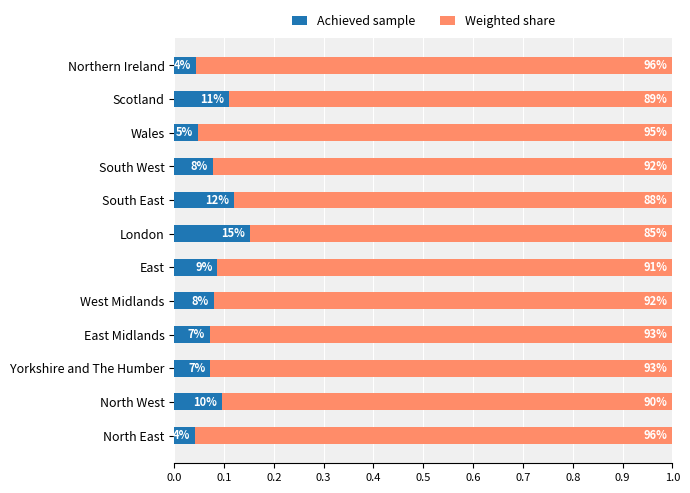

What is the label of the 11th bar from the right?

North West